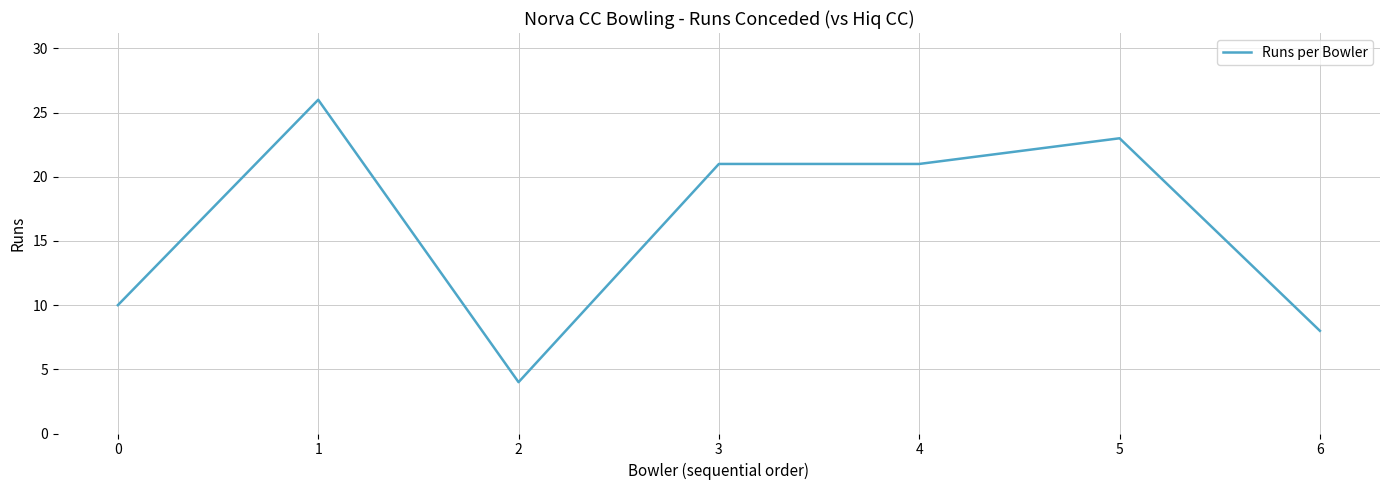

Reading left to right, transcribe all the data shown in this chart.

10	26	4	21	21	23	8